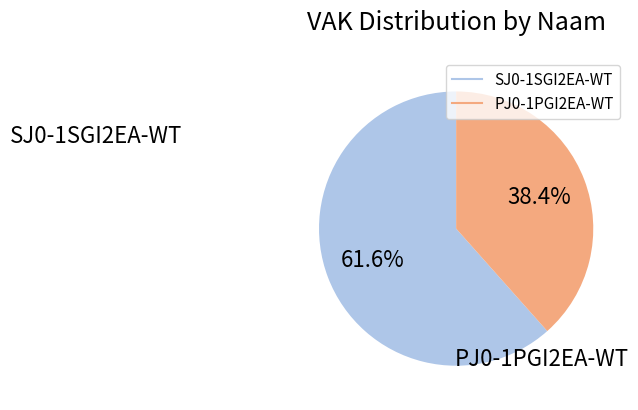

Is there any slice that represents more than half of the pie?

Yes